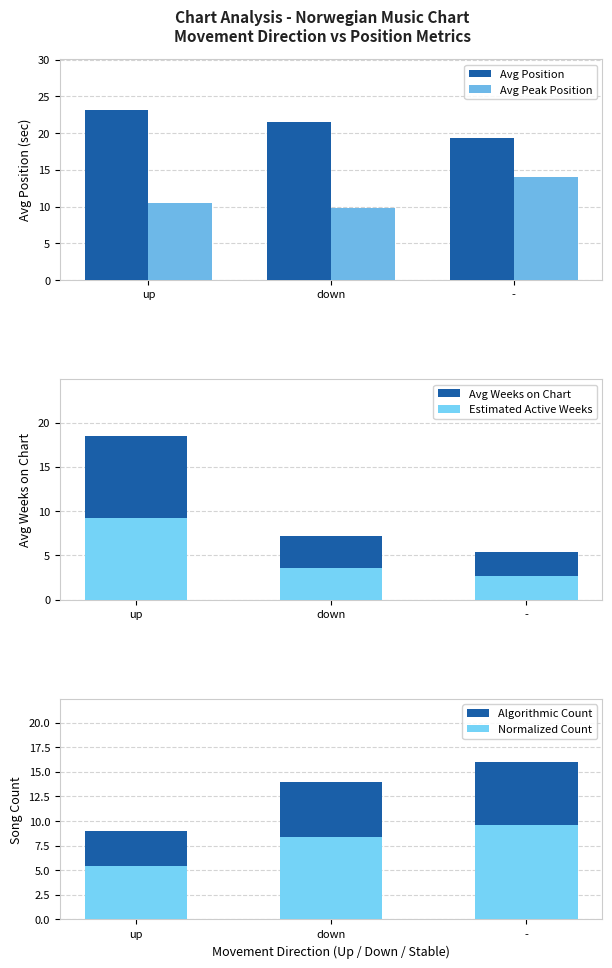

How many groups of bars are there?

3